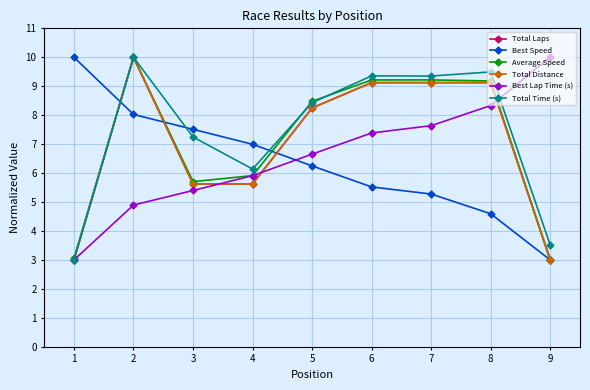

Is the value of Average Speed at 8 greater than the value of Best Speed at 4?

Yes